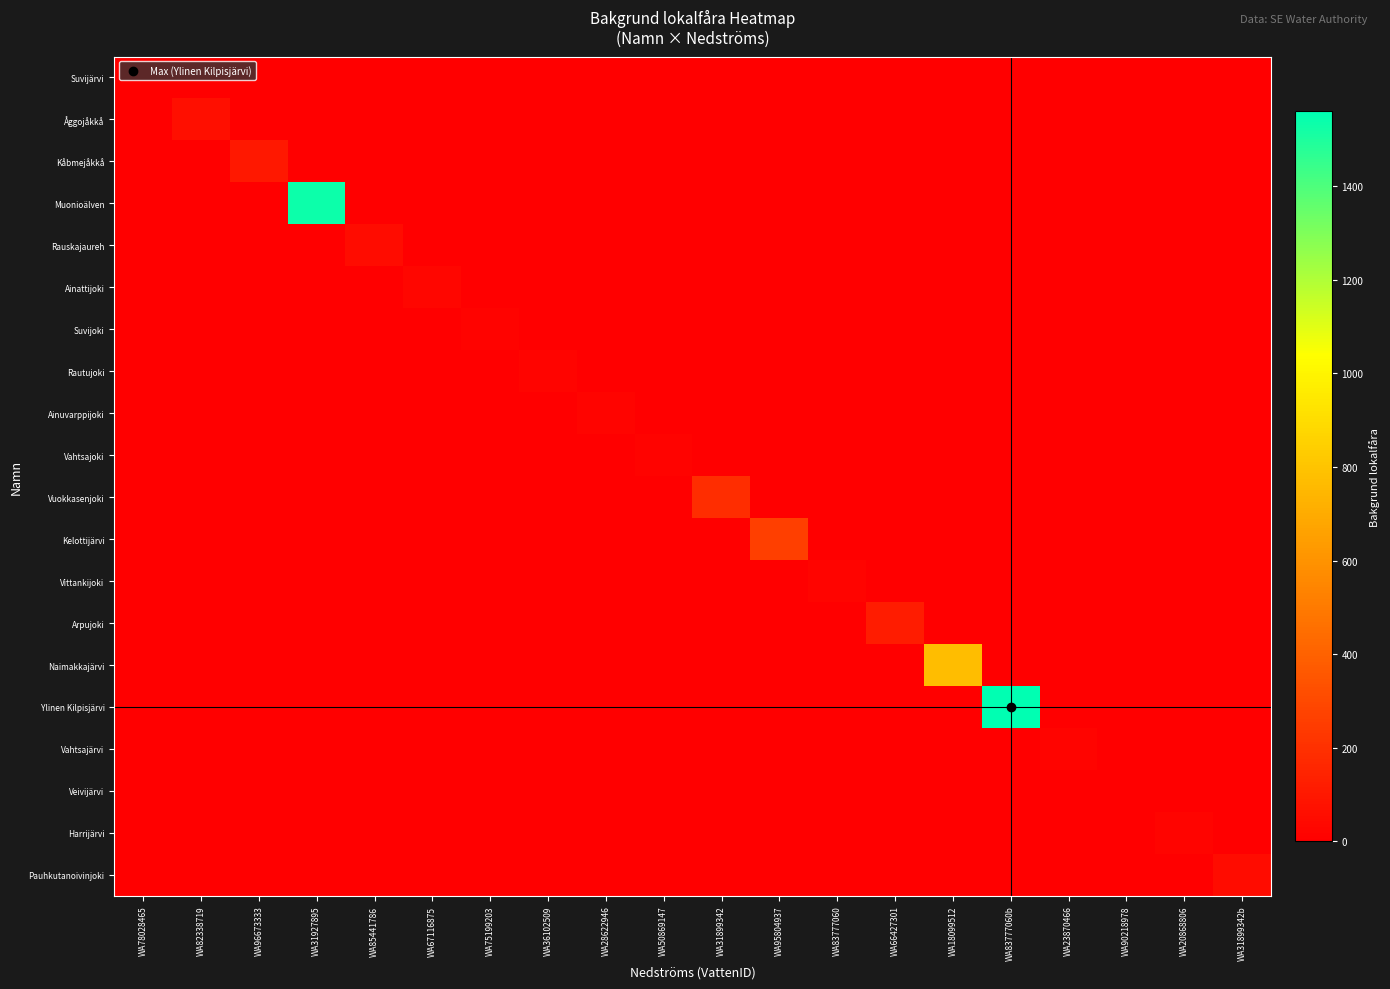

Which series has the largest total across all categories?

Ylinen Kilpisjärvi